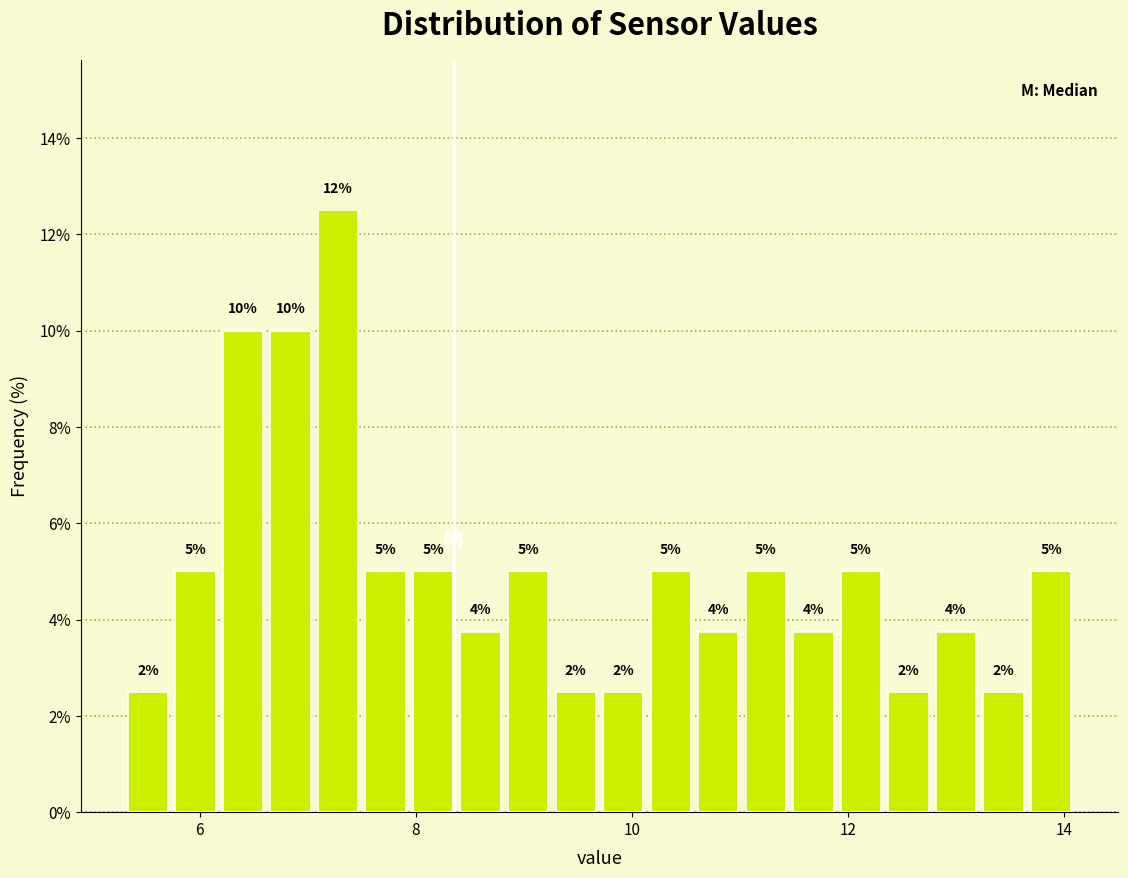

Around what value on the x-axis is the tallest bar? Give the approximate position of its centre, as read against the axis.

7.2